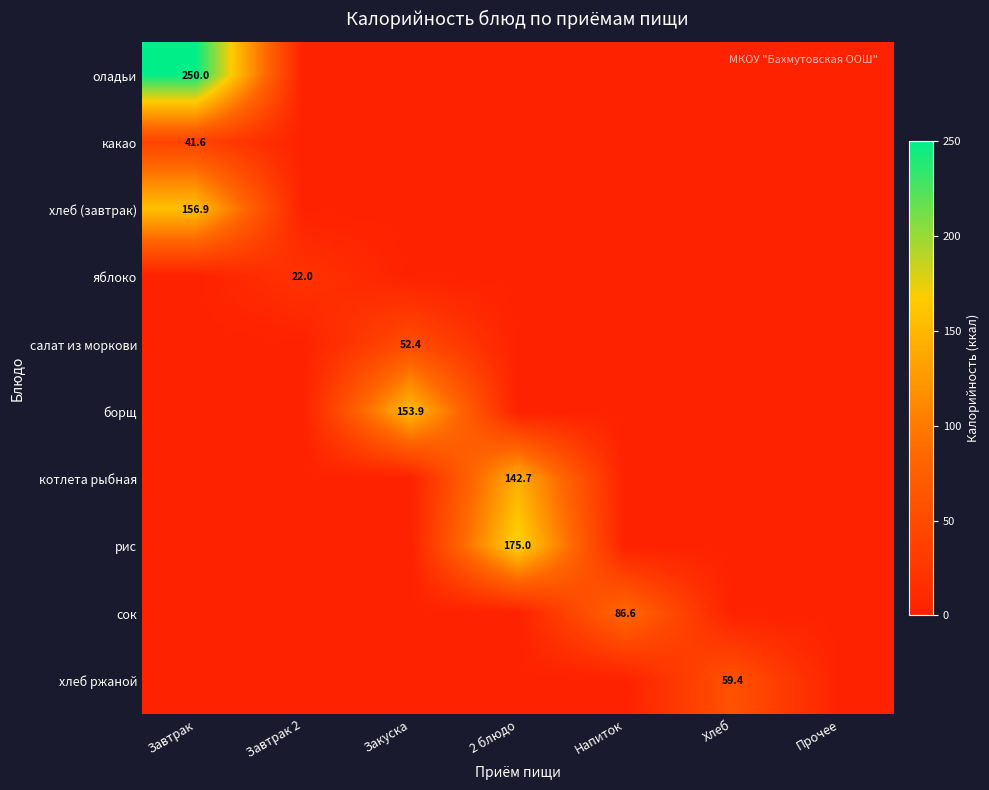

Is the value of хлеб ржаной at Закуска greater than the value of яблоко at 2 блюдо?

No